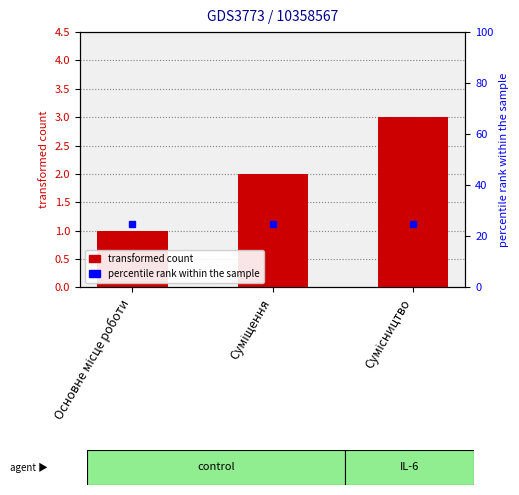

Which category has the lowest value across all series?

Основне місце роботи